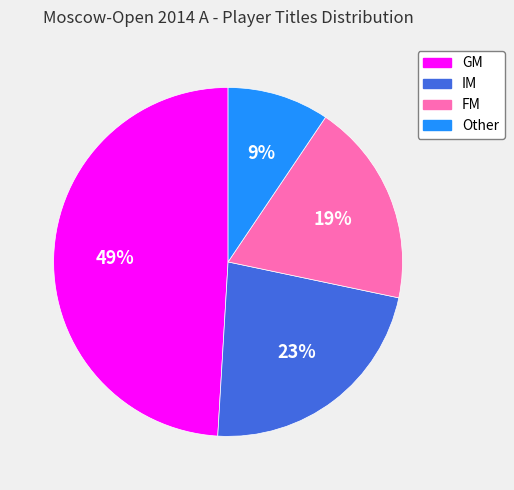

Combined, do GM and IM account for over 50%?

Yes